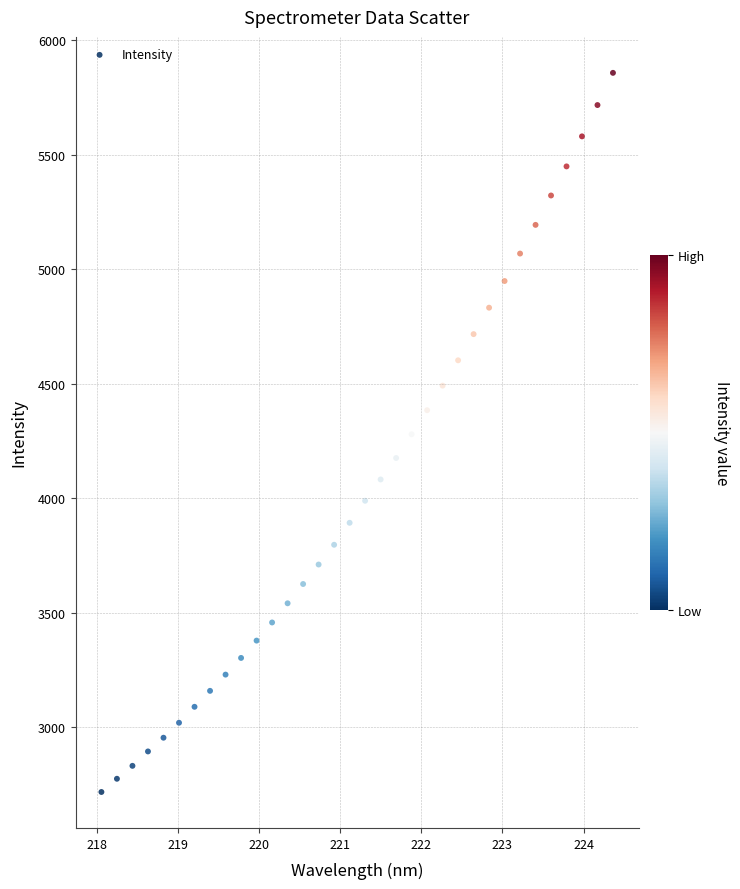

What is the range of X values (max minus min)?

6.3